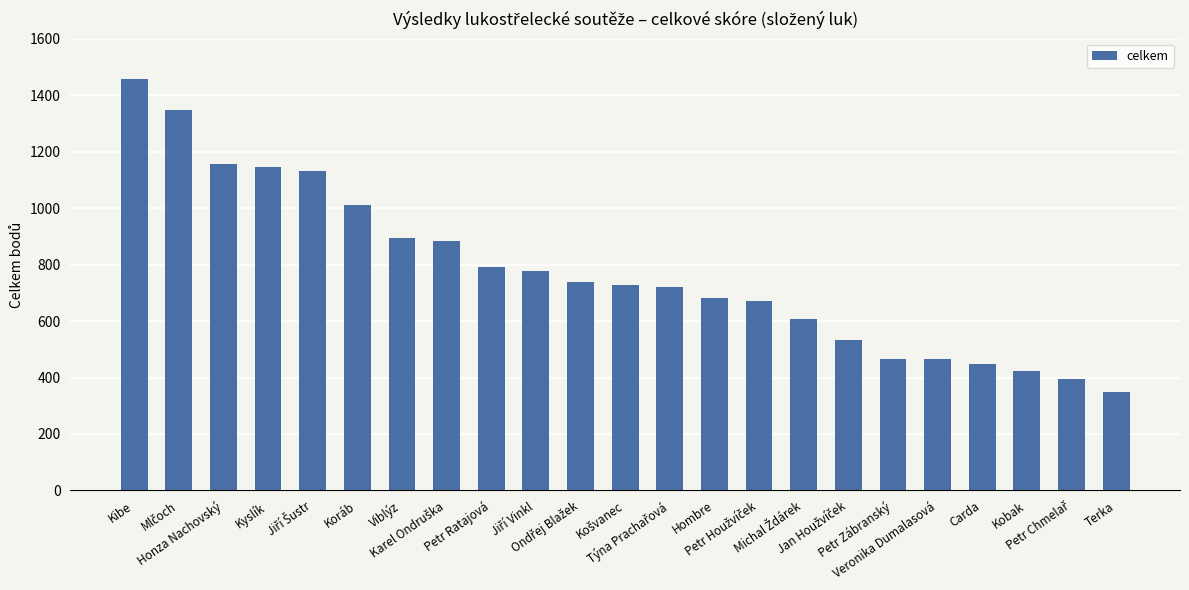

What is the minimum value shown in the chart?

350